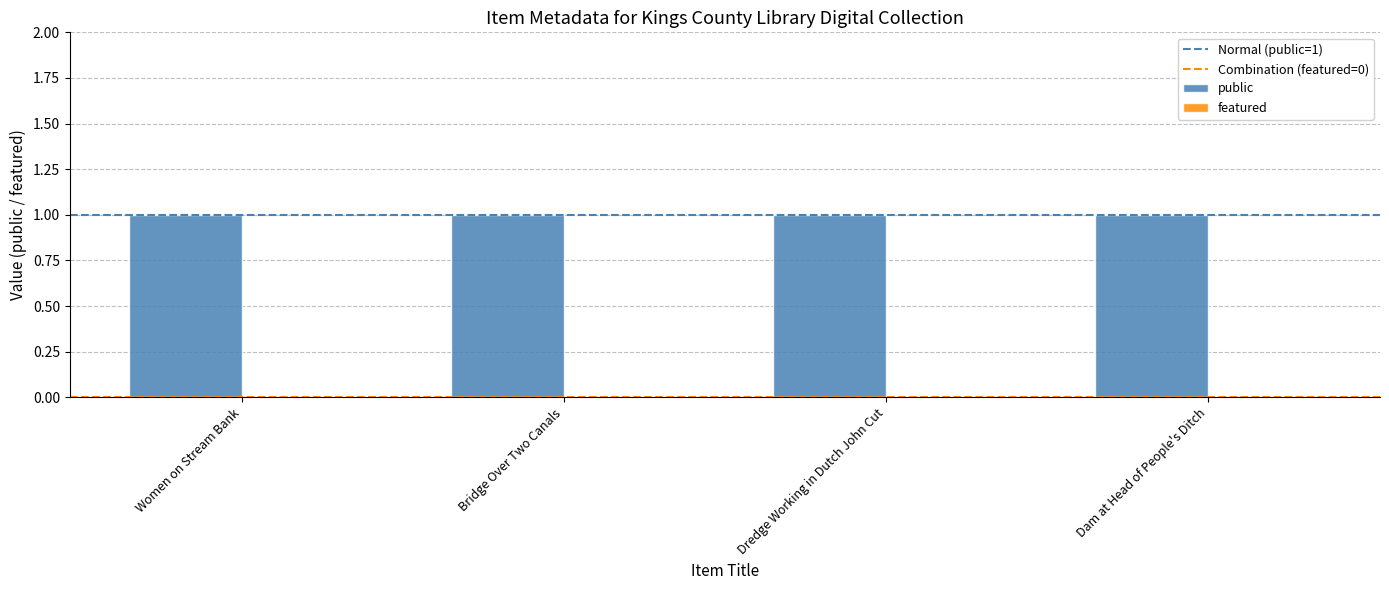

What position from the right is Dredge Working in Dutch John Cut?

2